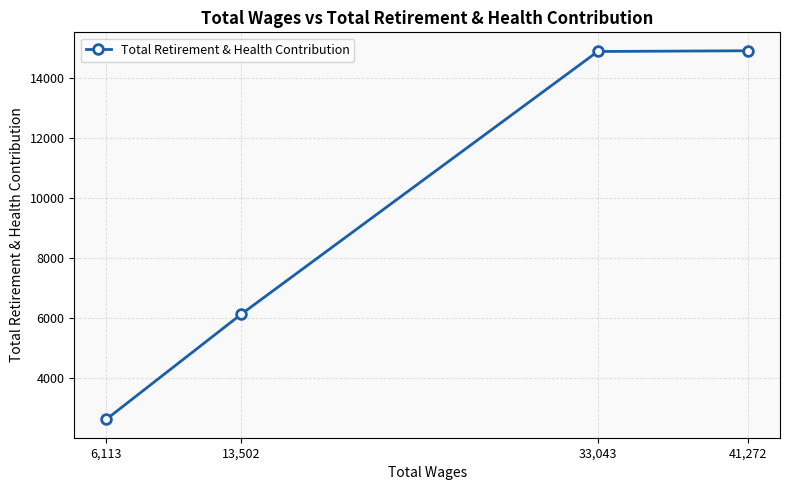

What is the label of the 2nd point from the left?

13,502